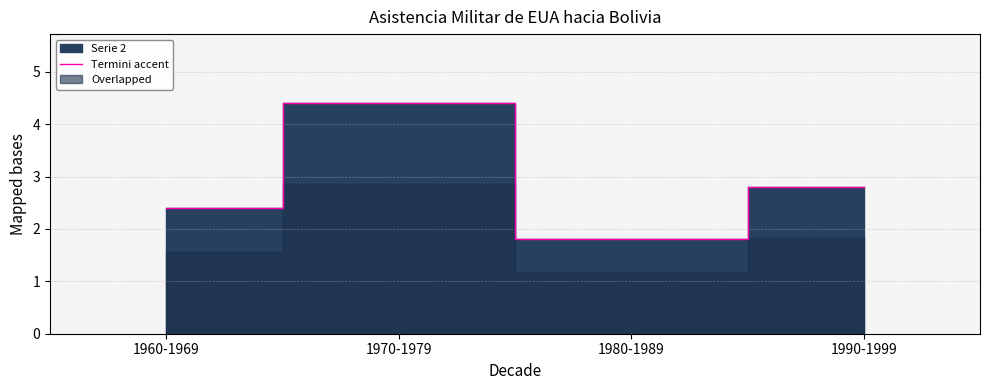

Which label corresponds to the smallest value in the chart?

1980-1989